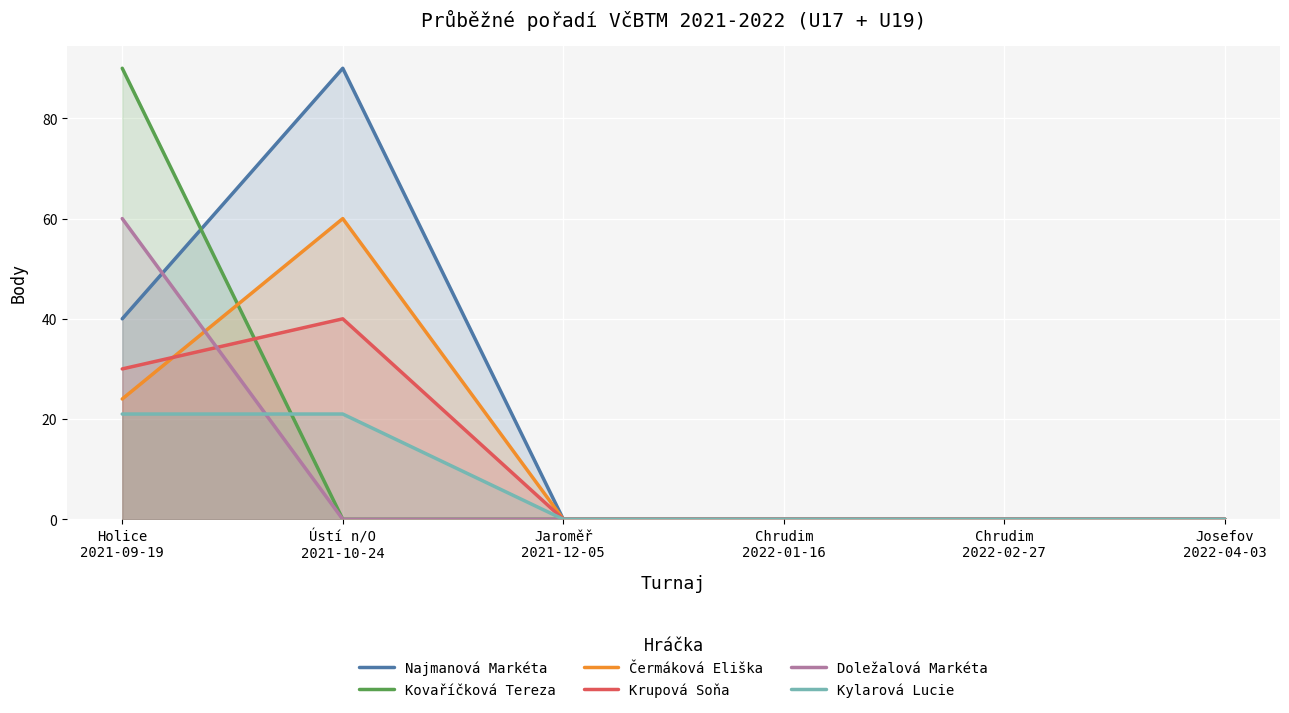

What is the average value of the Doležalová Markéta series?

10